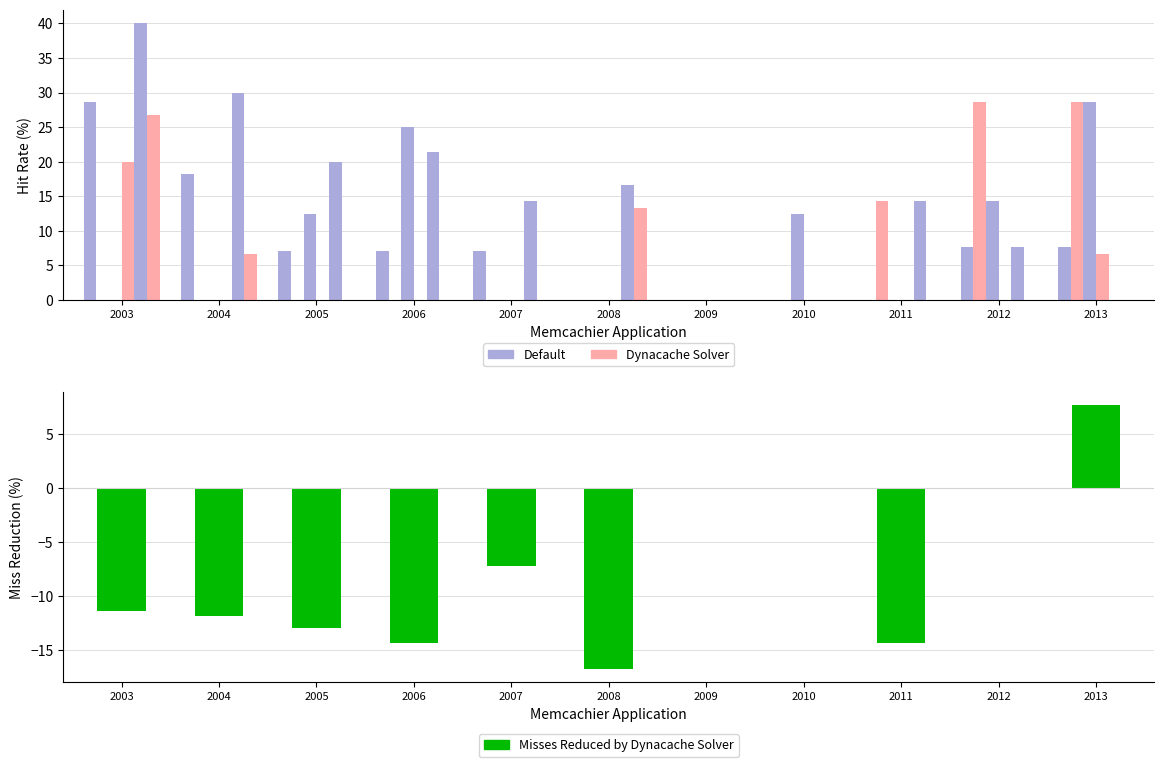

What is the difference between the maximum and minimum values in the Default series?

28.6